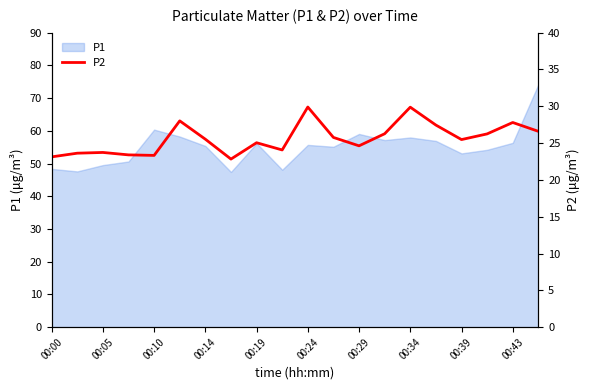

What is the minimum value for P1?

47.4